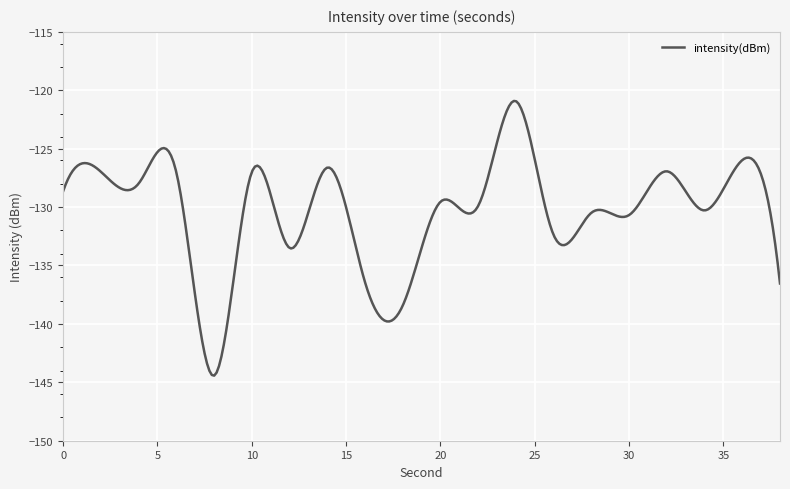

What is the difference between the maximum and minimum values?

23.5